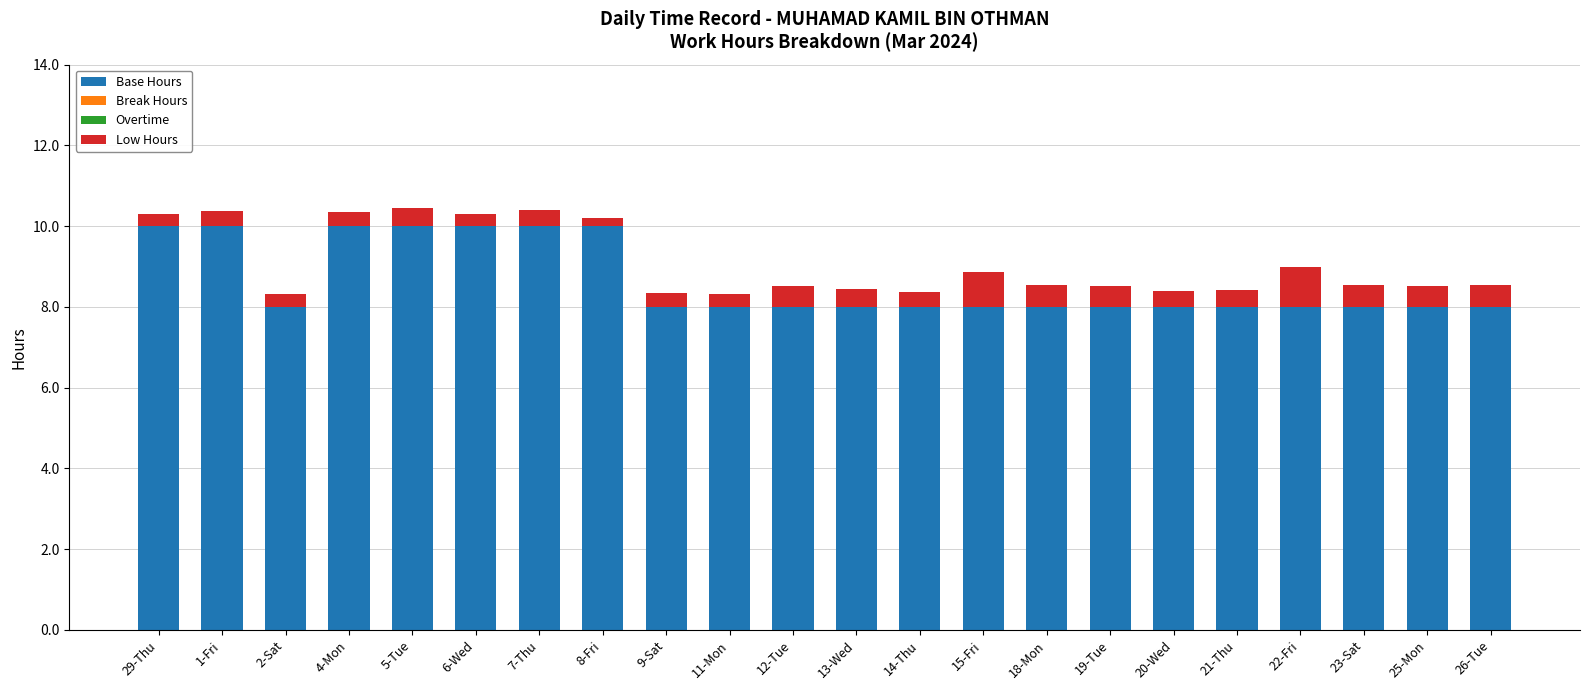

Count the number of data series in this chart.

2